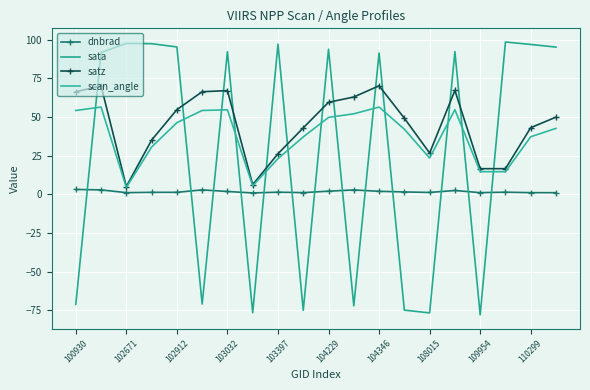

What is the sum of all sata values?

543.5